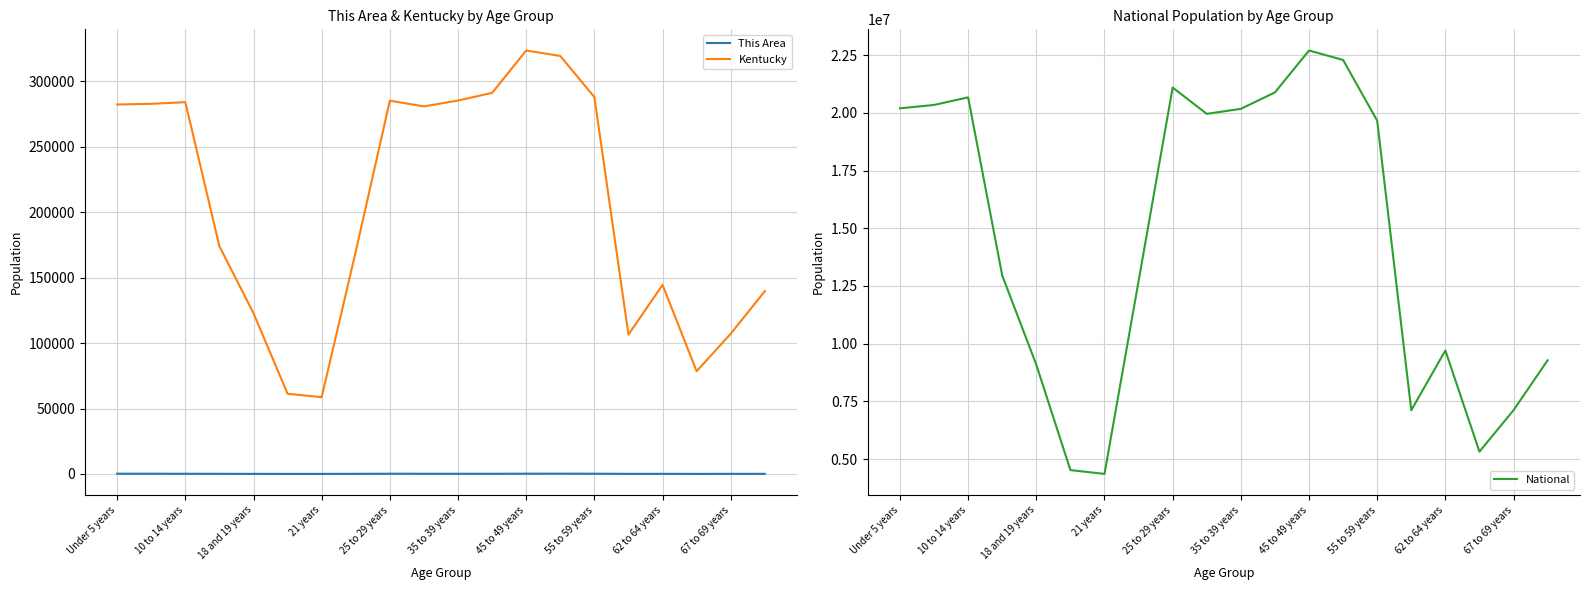

What is the value of the Kentucky point at the 2nd from the left?

282888